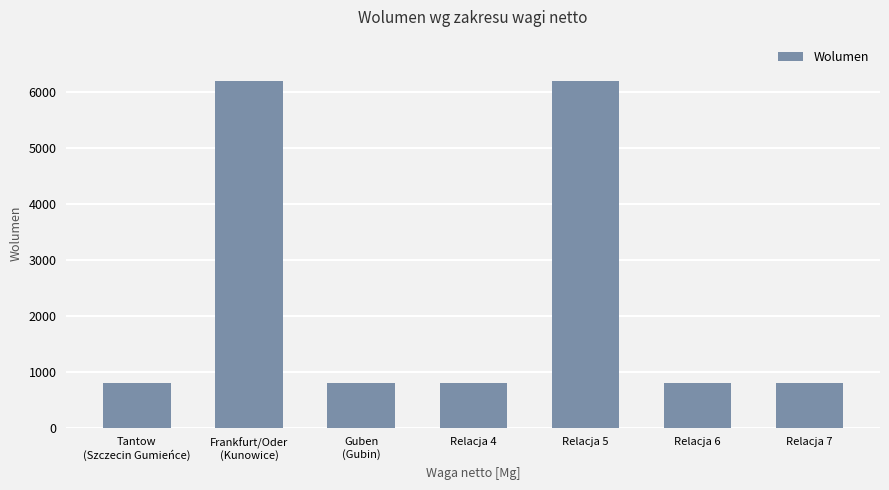

What is the maximum value shown in the chart?

6200